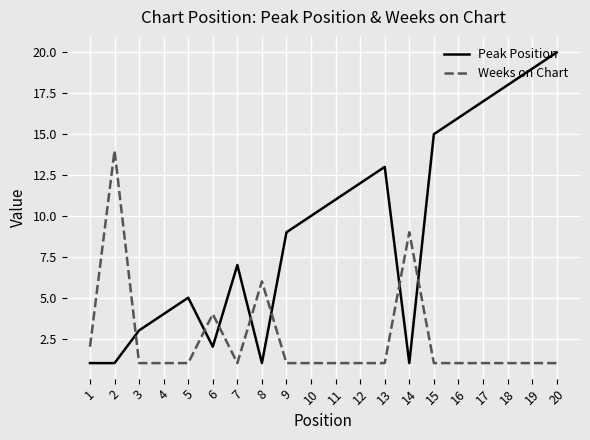

Which category has the highest value in the Peak Position series?

20